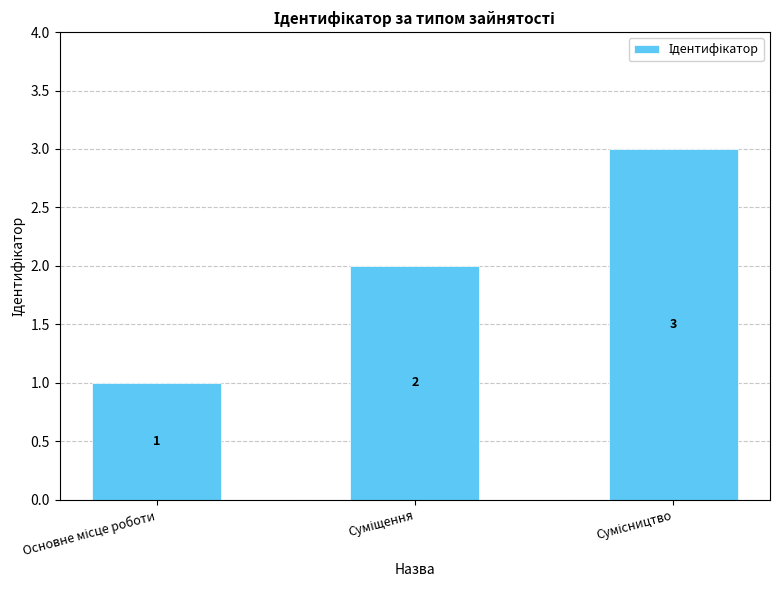

What is the value of the 2nd bar from the left?

2